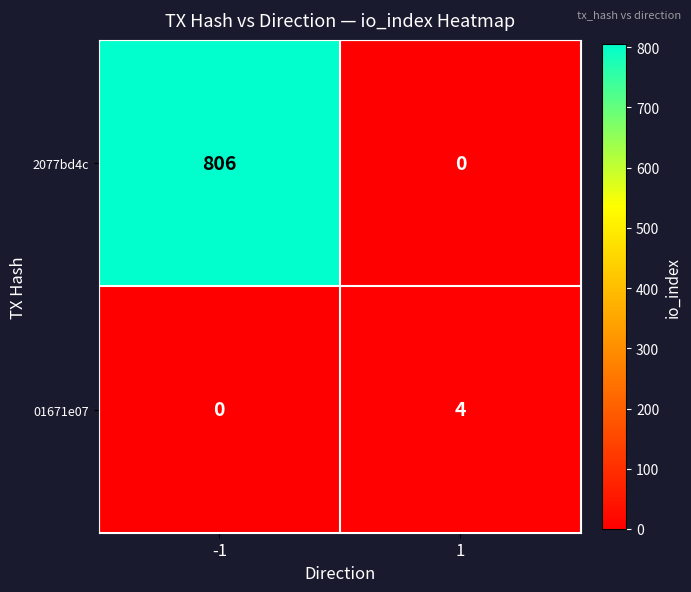

Rank the series at -1 from lowest to highest value.

01671e07, 2077bd4c